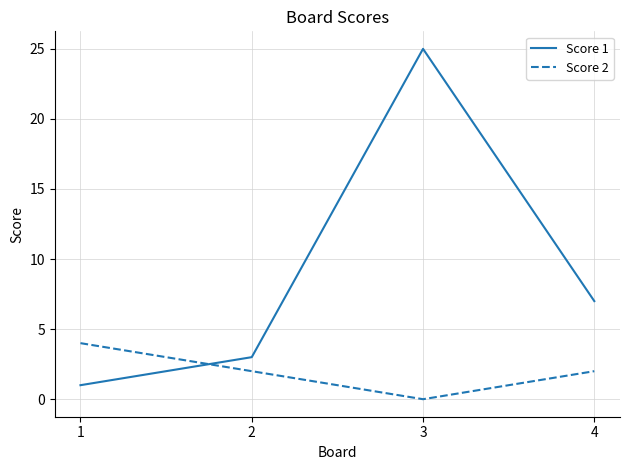

How many interior local valleys does the Score 2 series have?

1